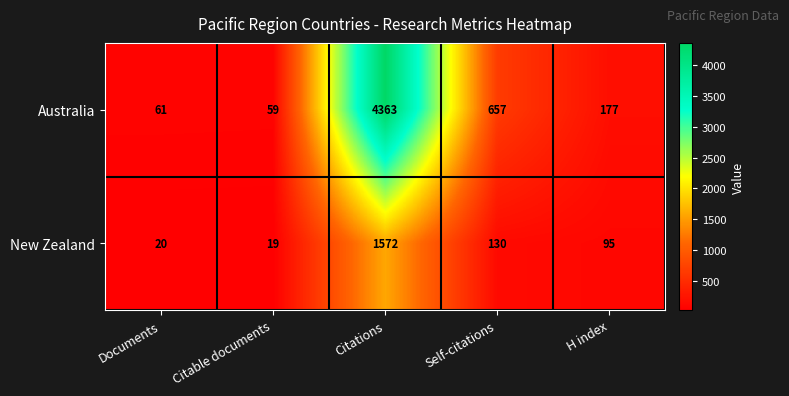

How many data points does each series have?

5